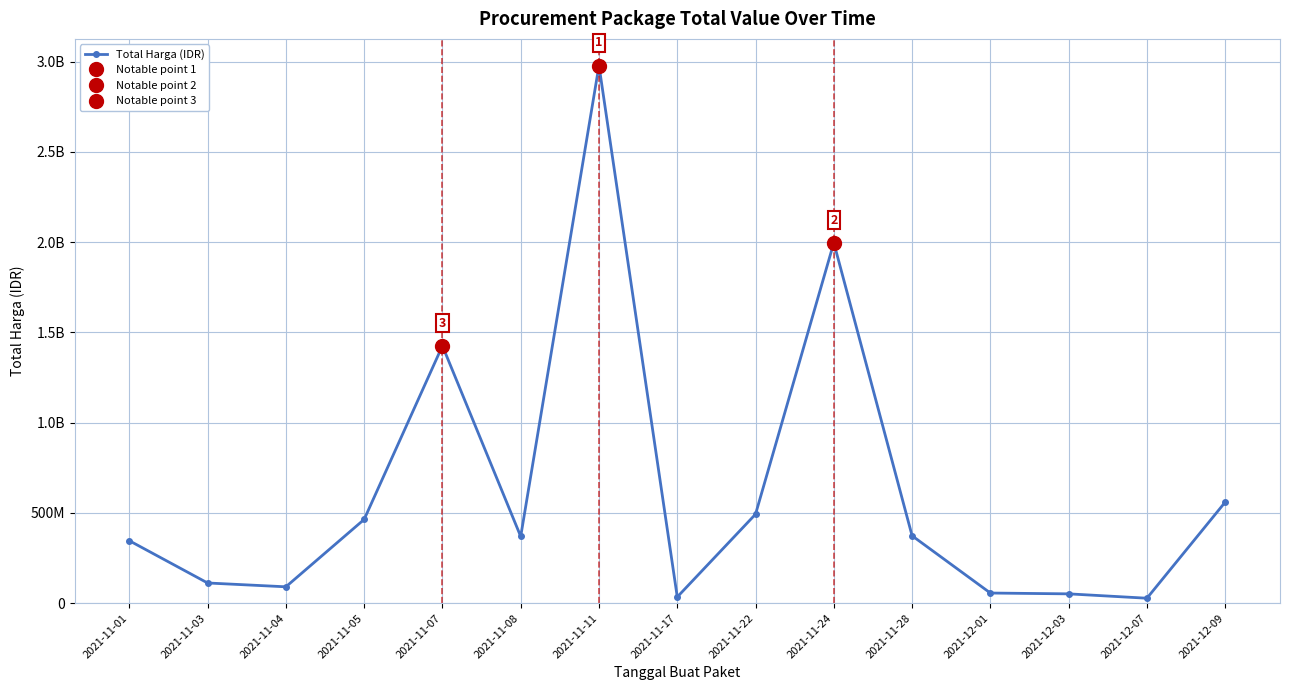

Reading left to right, what are all the values shown in this chart?

2021-11-01=346053600	2021-11-03=111861270	2021-11-04=90672075	2021-11-05=464002100	2021-11-07=1425867900	2021-11-08=369586000	2021-11-11=2979013240	2021-11-17=34292000	2021-11-22=493000000	2021-11-24=1997327100	2021-11-28=373404000	2021-12-01=56152800	2021-12-03=51601000	2021-12-07=27412000	2021-12-09=559971000